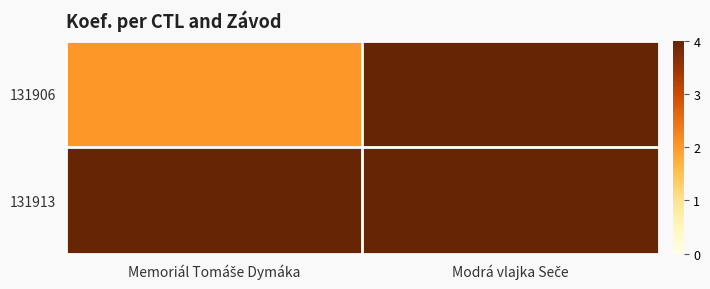

Reading left to right, transcribe all the data shown in this chart.

131906: Memoriál Tomáše Dymáka=2	Modrá vlajka Seče=4
131913: Memoriál Tomáše Dymáka=4	Modrá vlajka Seče=4